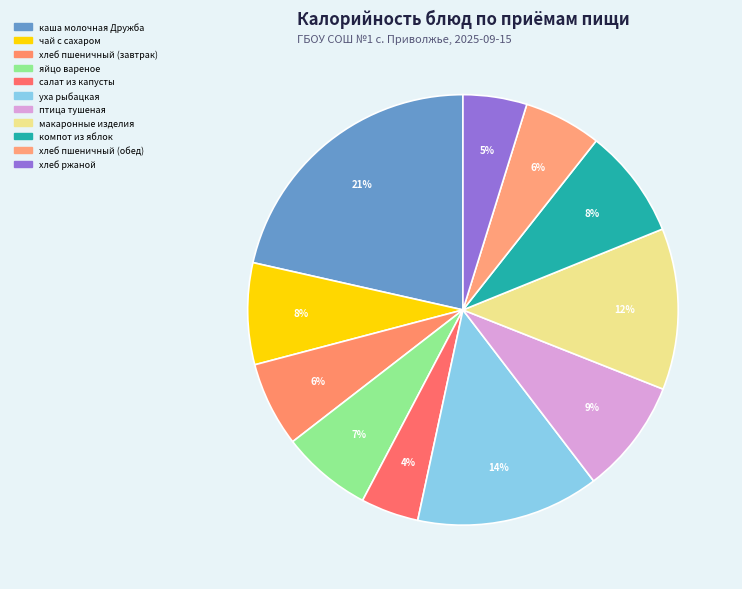

Count the number of slices in the pie.

11